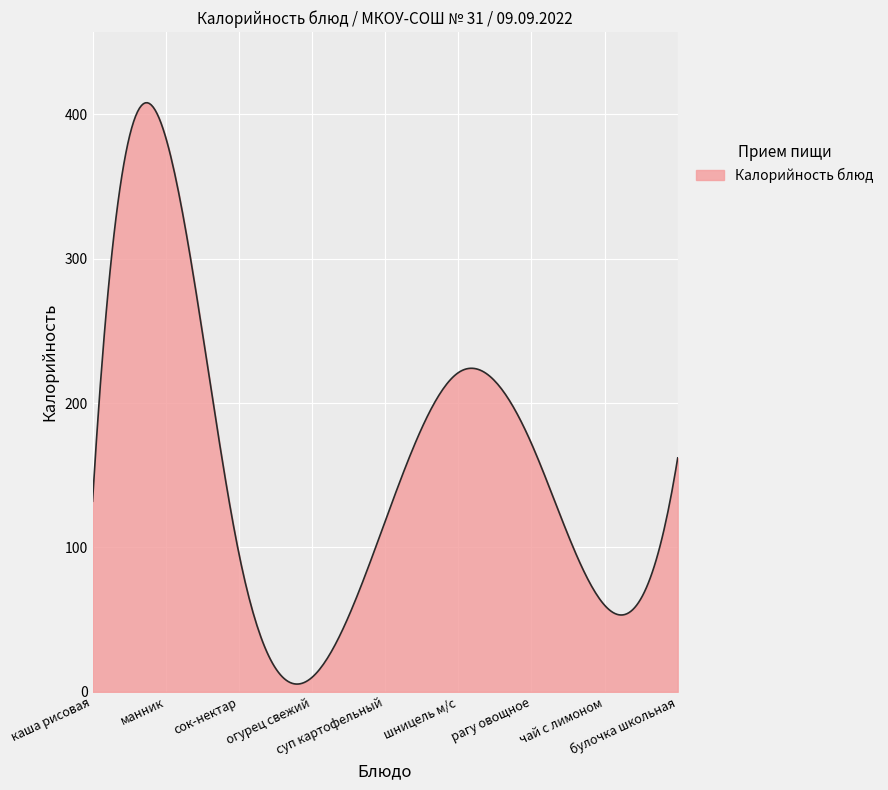

What is the greatest value displayed?

407.9